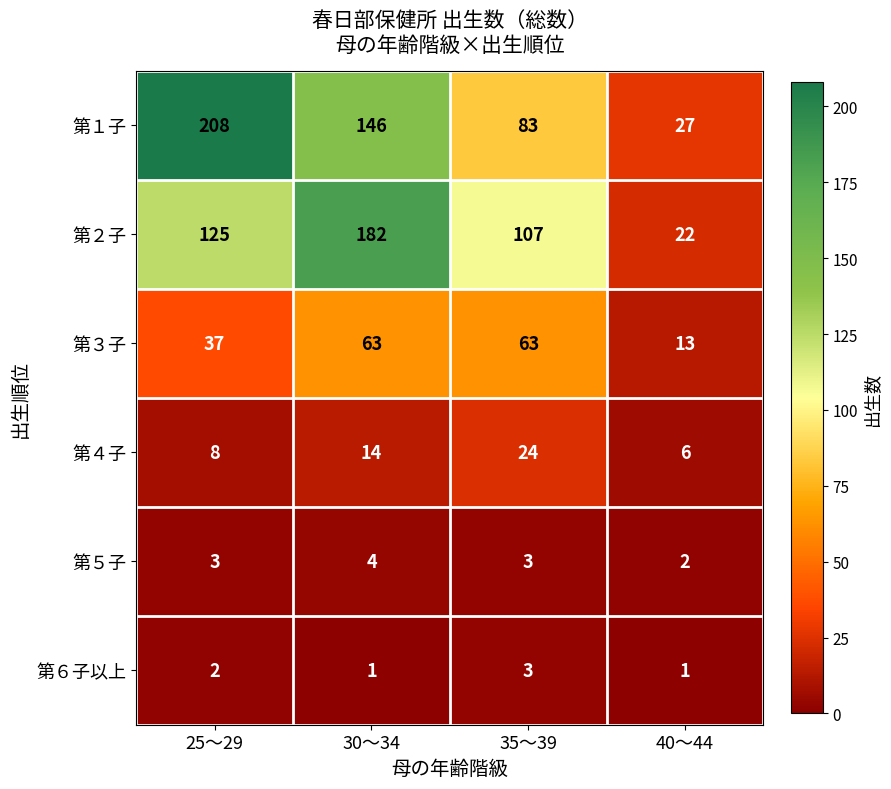

Count the number of data series in this chart.

6